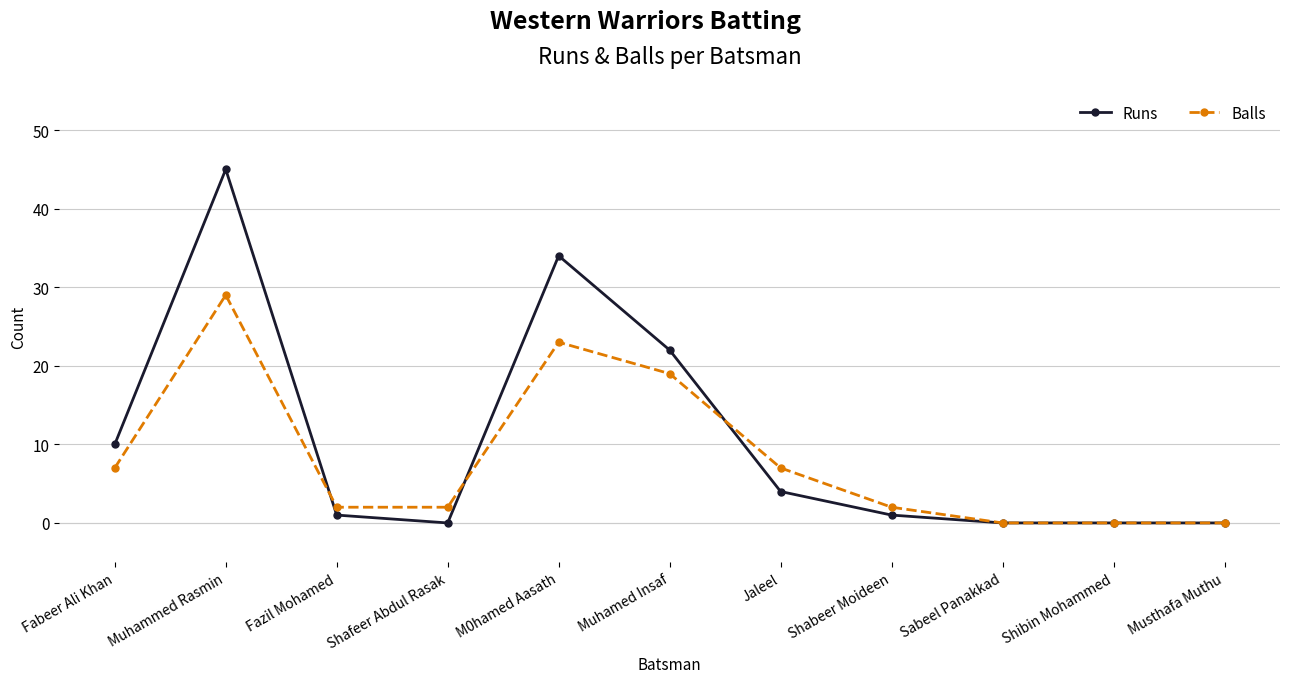

Which label corresponds to the largest value in the chart?

Muhammed Rasmin